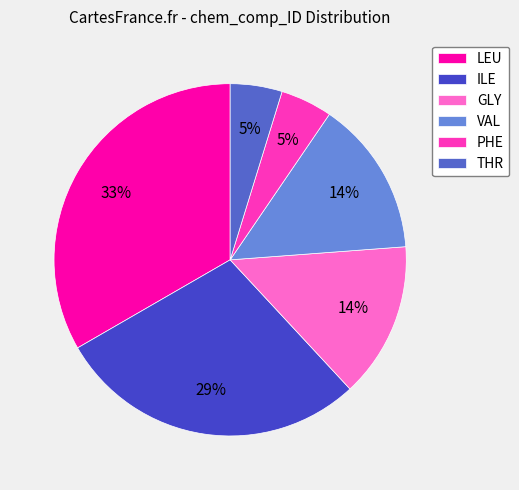

The GLY slice represents 14% of the pie. True or false?

True